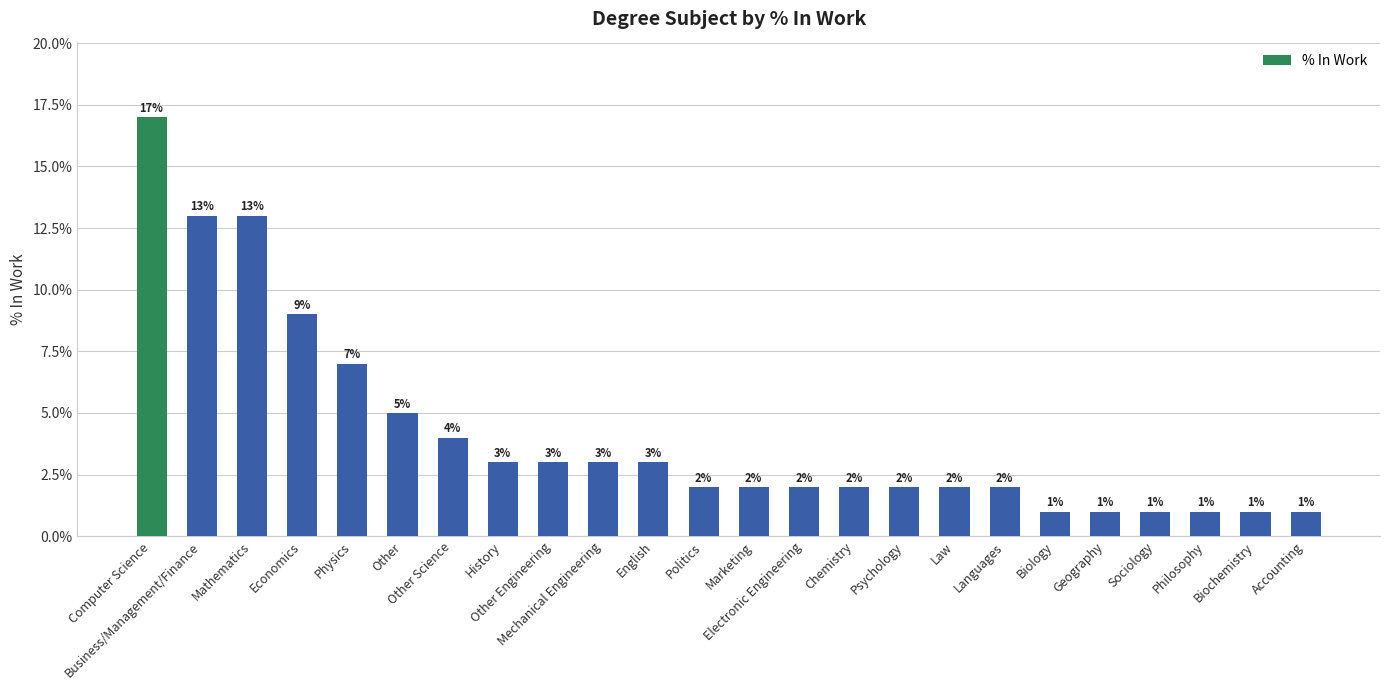

Reading left to right, list all the values displayed in this chart.

Computer Science=0.2	Business/Management/Finance=0.1	Mathematics=0.1	Economics=0.1	Physics=0.1	Other=0.1	Other Science=0.0	History=0.0	Other Engineering=0.0	Mechanical Engineering=0.0	English=0.0	Politics=0.0	Marketing=0.0	Electronic Engineering=0.0	Chemistry=0.0	Psychology=0.0	Law=0.0	Languages=0.0	Biology=0.0	Geography=0.0	Sociology=0.0	Philosophy=0.0	Biochemistry=0.0	Accounting=0.0